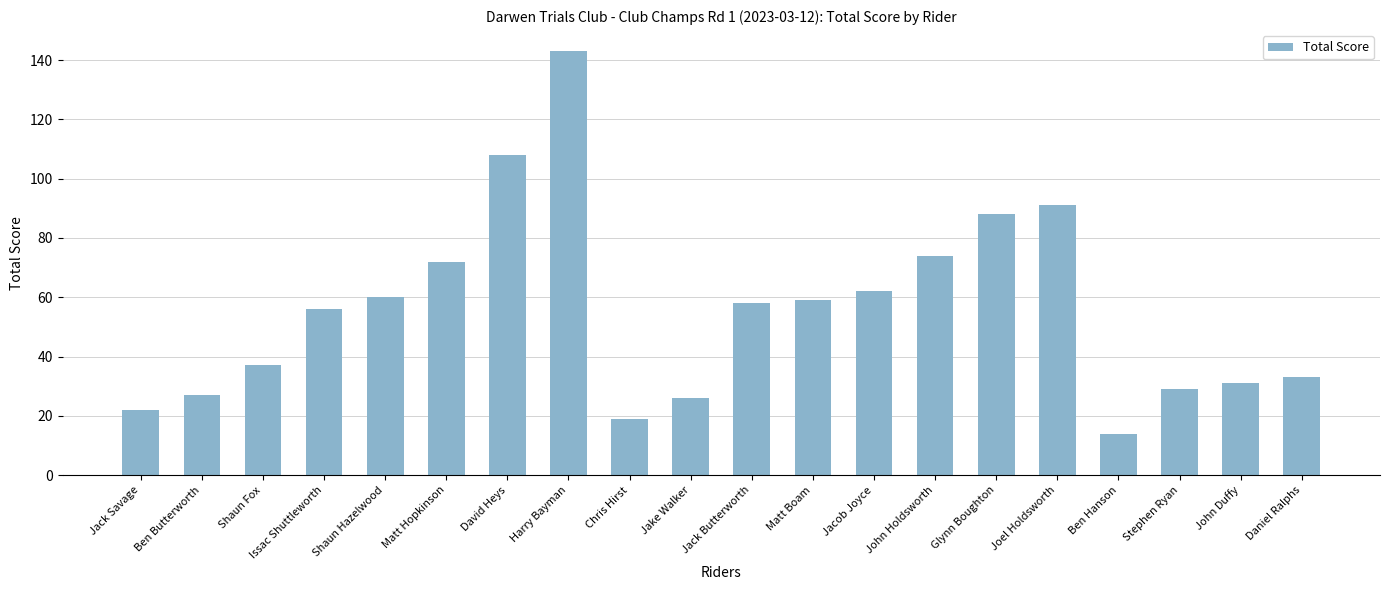

What is the difference between the maximum and minimum values?

129